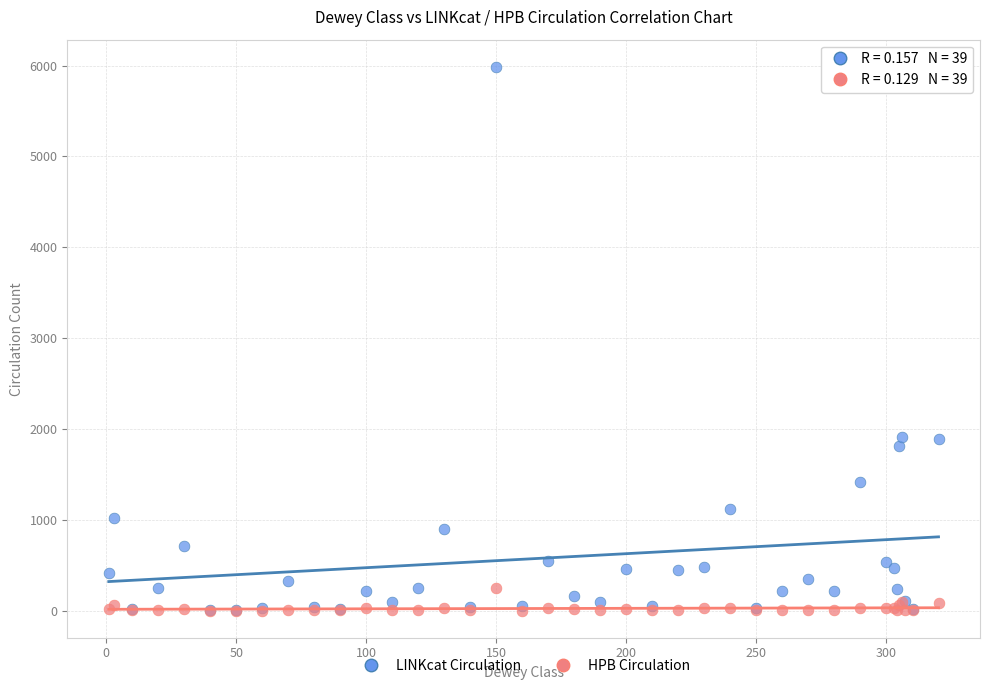

What are all the series names shown in the legend?

LINKcat Circulation, HPB Circulation